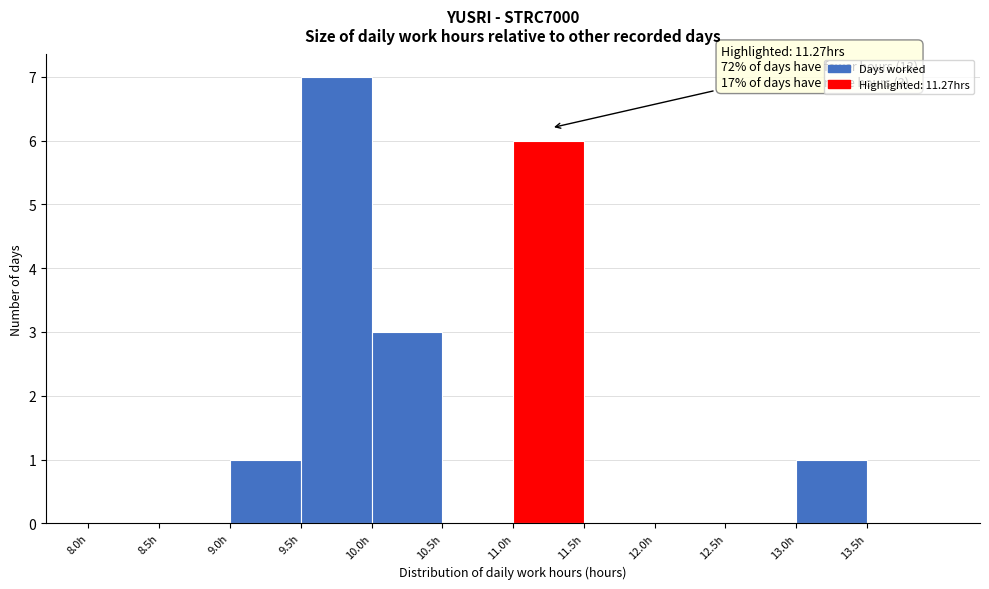

Over which range of the x-axis is the bar tallest?

9.5 to 10.0